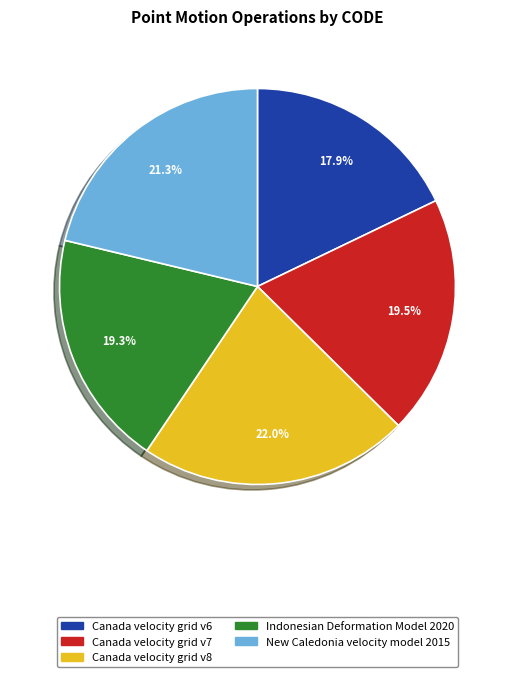

Is it true that New Caledonia velocity model 2015 is 29% of the pie?

False